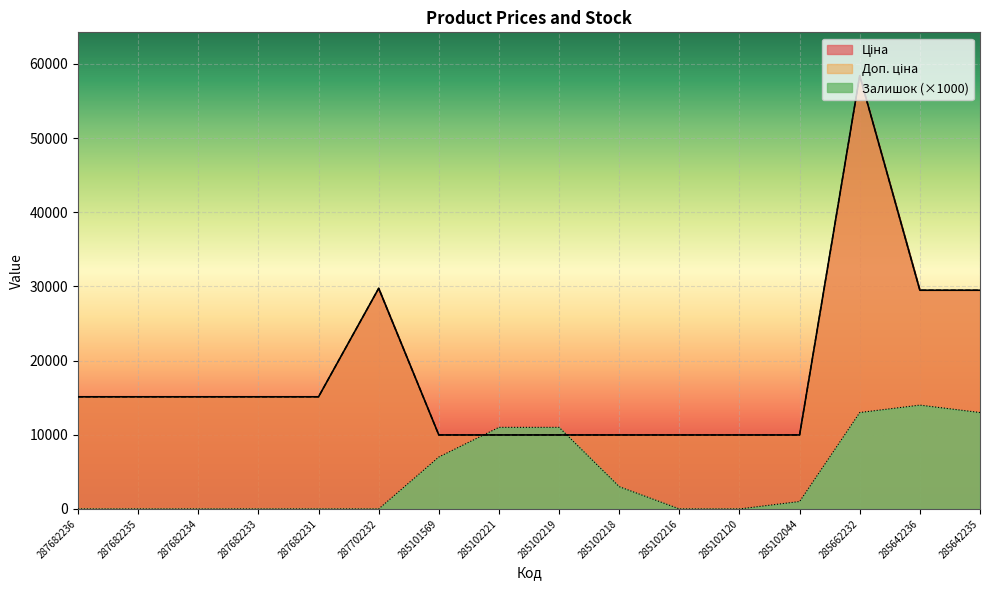

The Залишок series shows 415.3 at 285102044. True or false?

False